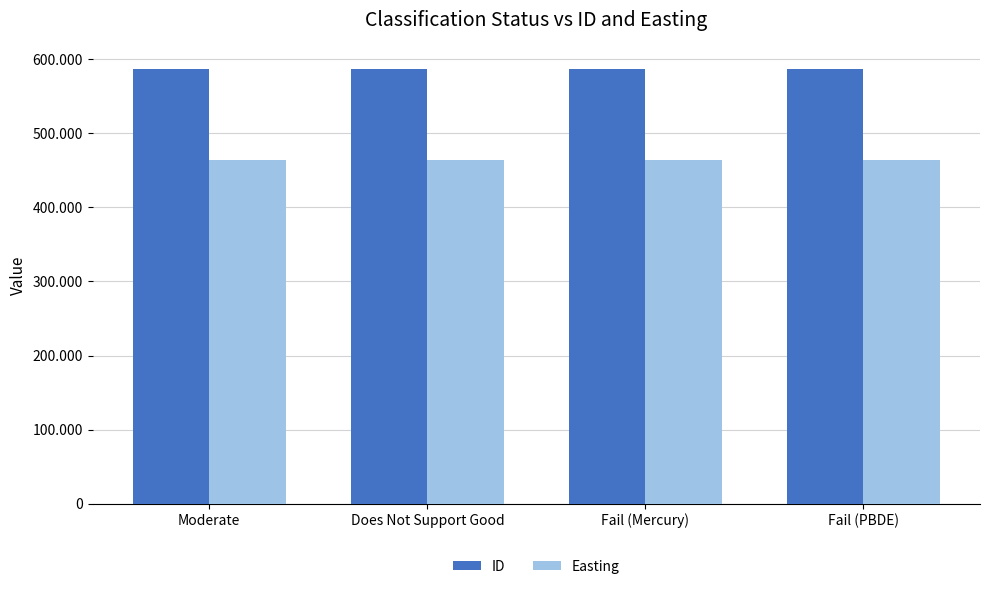

Between Moderate and Fail (PBDE), which series saw the biggest shift?

ID